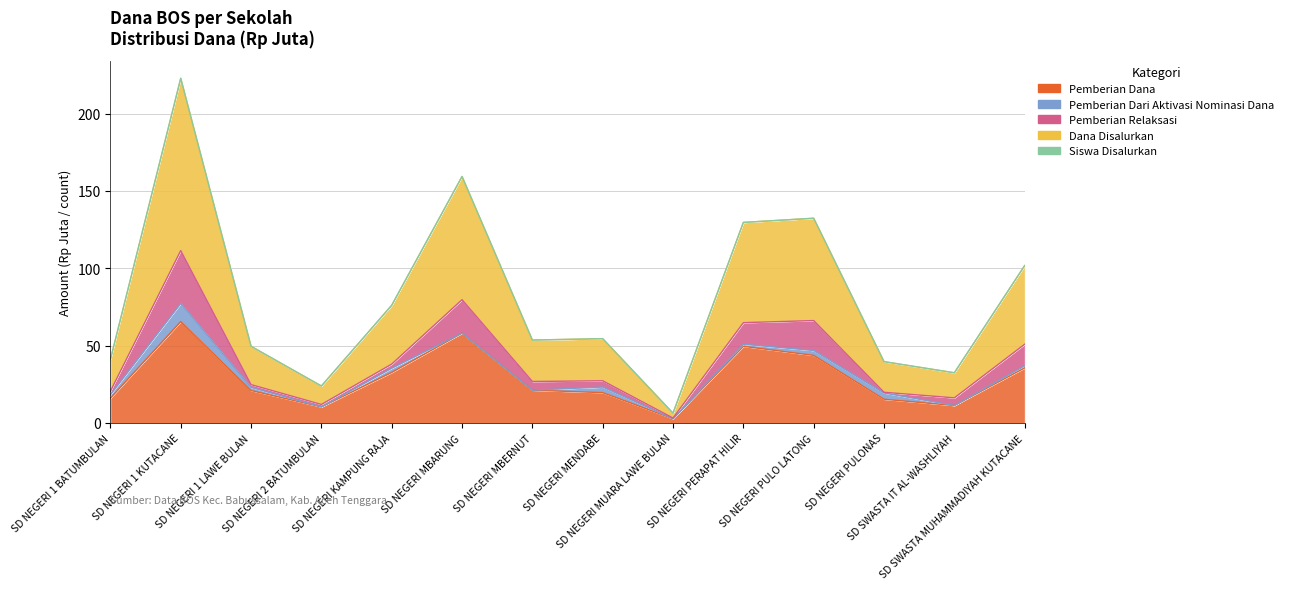

Which category has the highest value across all series?

SD NEGERI 1 KUTACANE